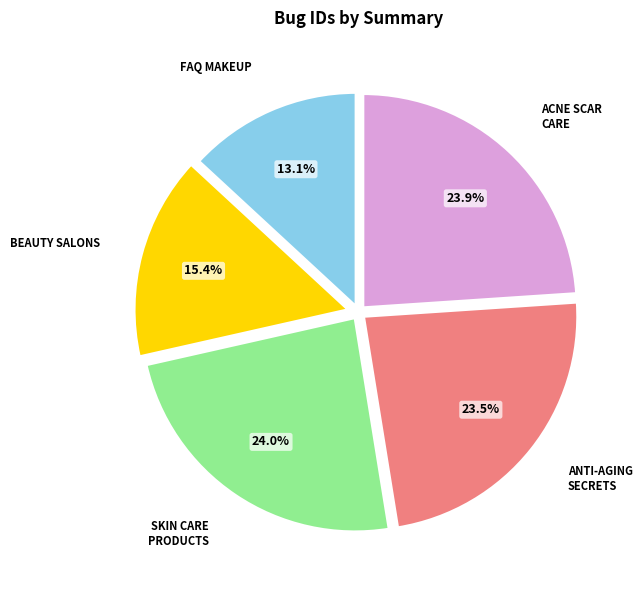

Is there a majority slice in this chart?

No